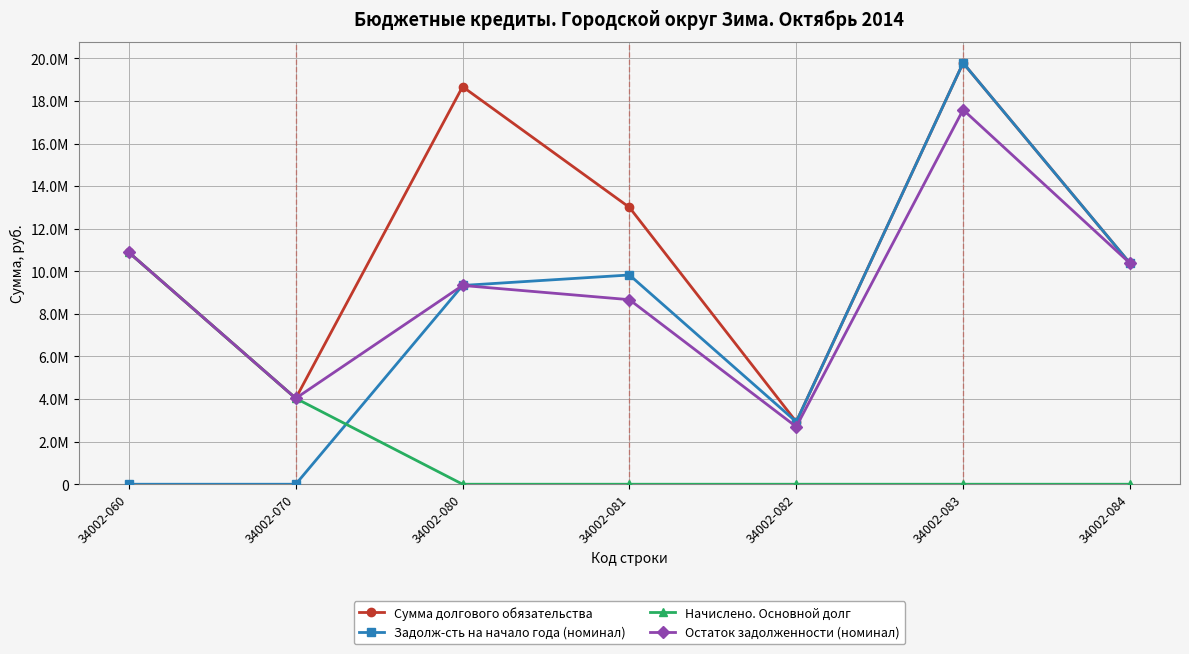

True or false: Остаток задолженности (номинал) and Задолж-сть на начало года (номинал) cross at least once.

False